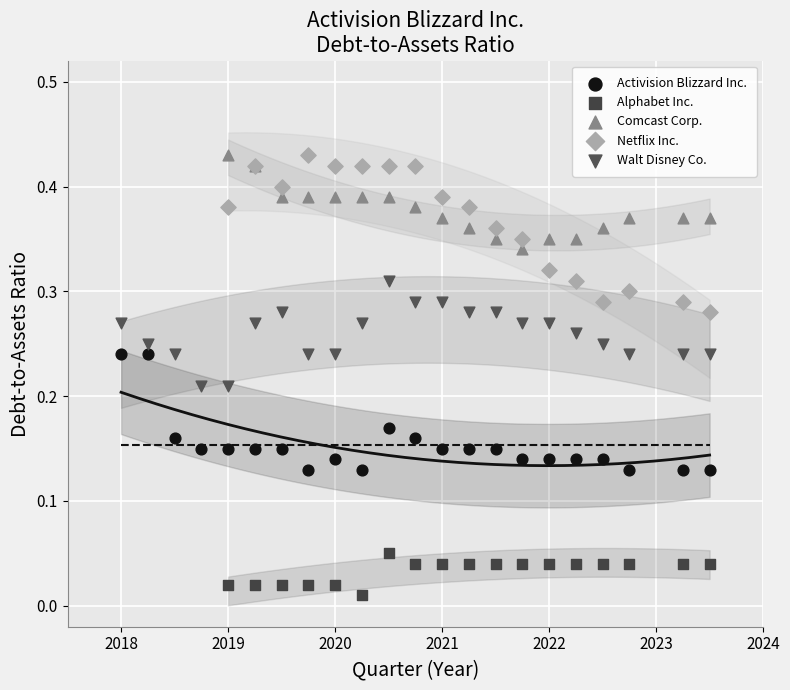

Which series has the widest spread of Y values?

Netflix Inc.